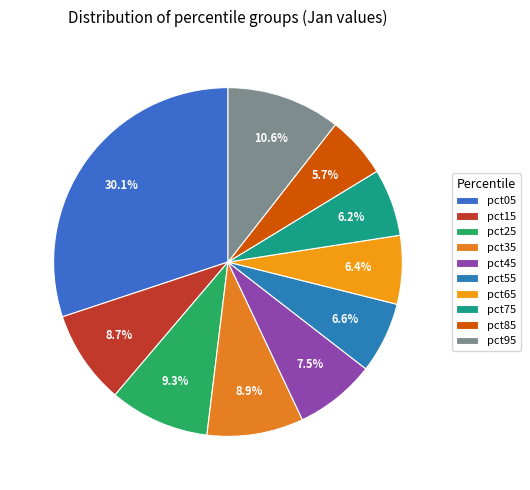

Rank the categories by value from highest to lowest.

pct05, pct95, pct25, pct35, pct15, pct45, pct55, pct65, pct75, pct85